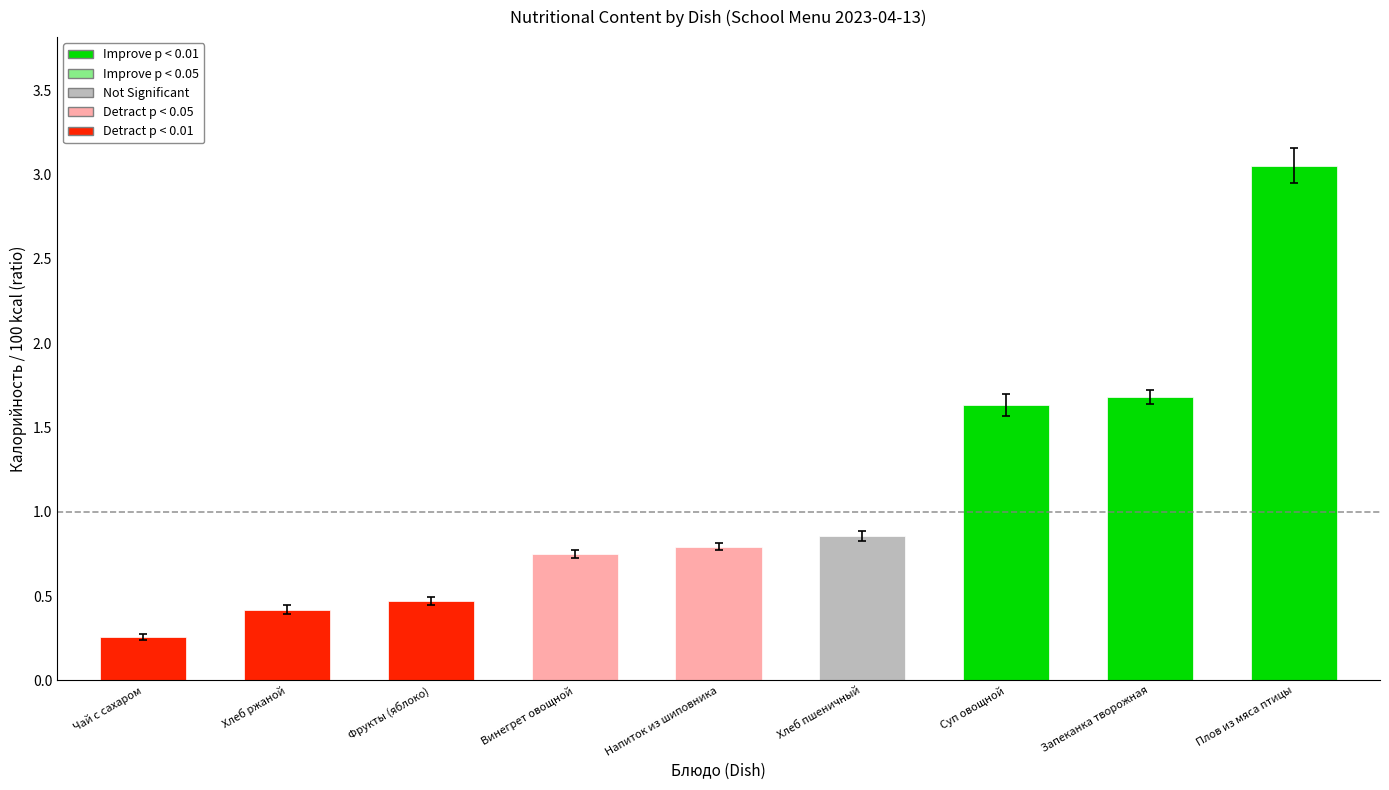

What position from the left is Винегрет овощной?

4